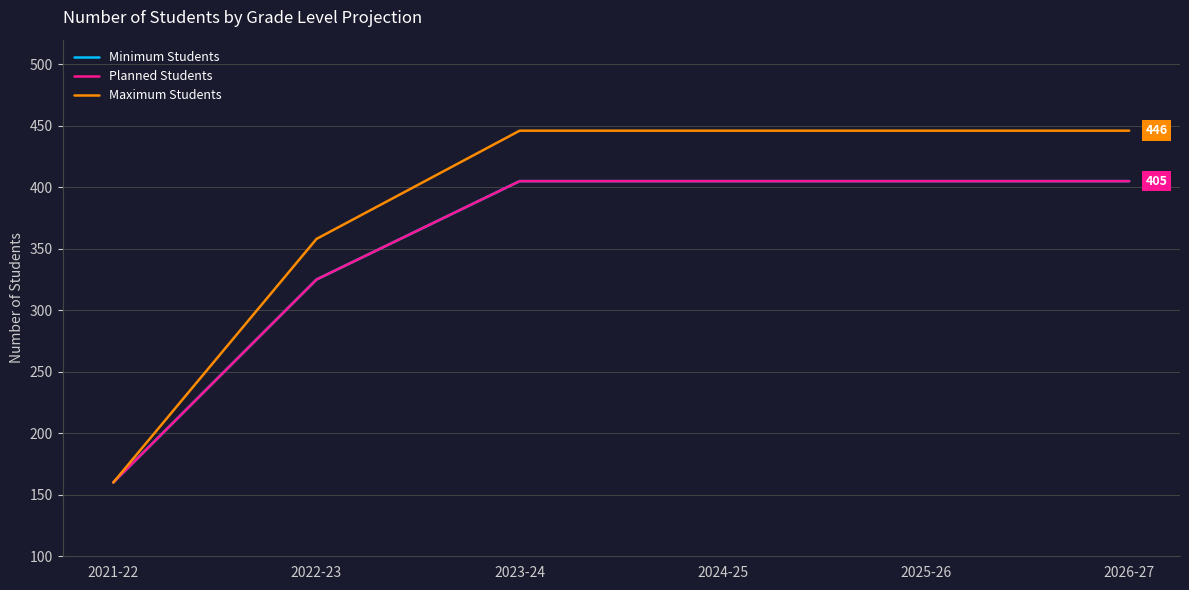

What is the label of the 2nd point from the left?

2022-23